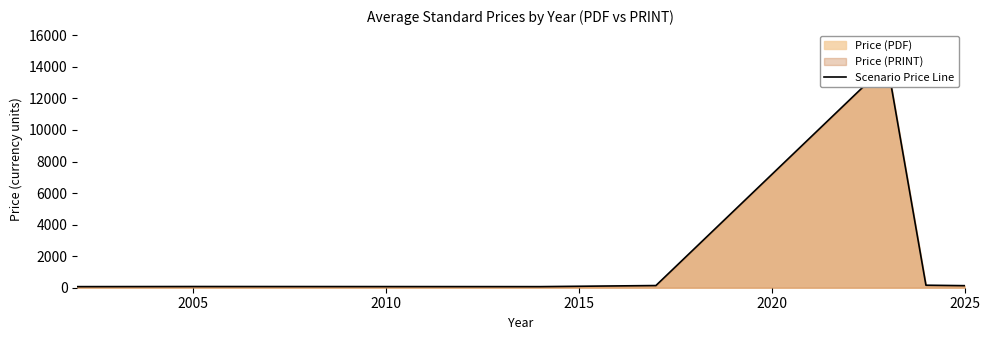

What is the sum of all values?

14841.6